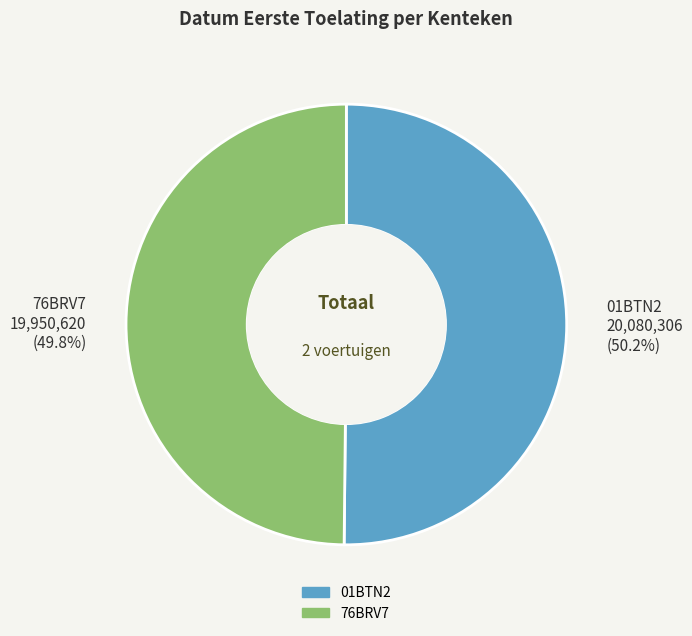

True or false: 01BTN2 accounts for 50% of the total.

True